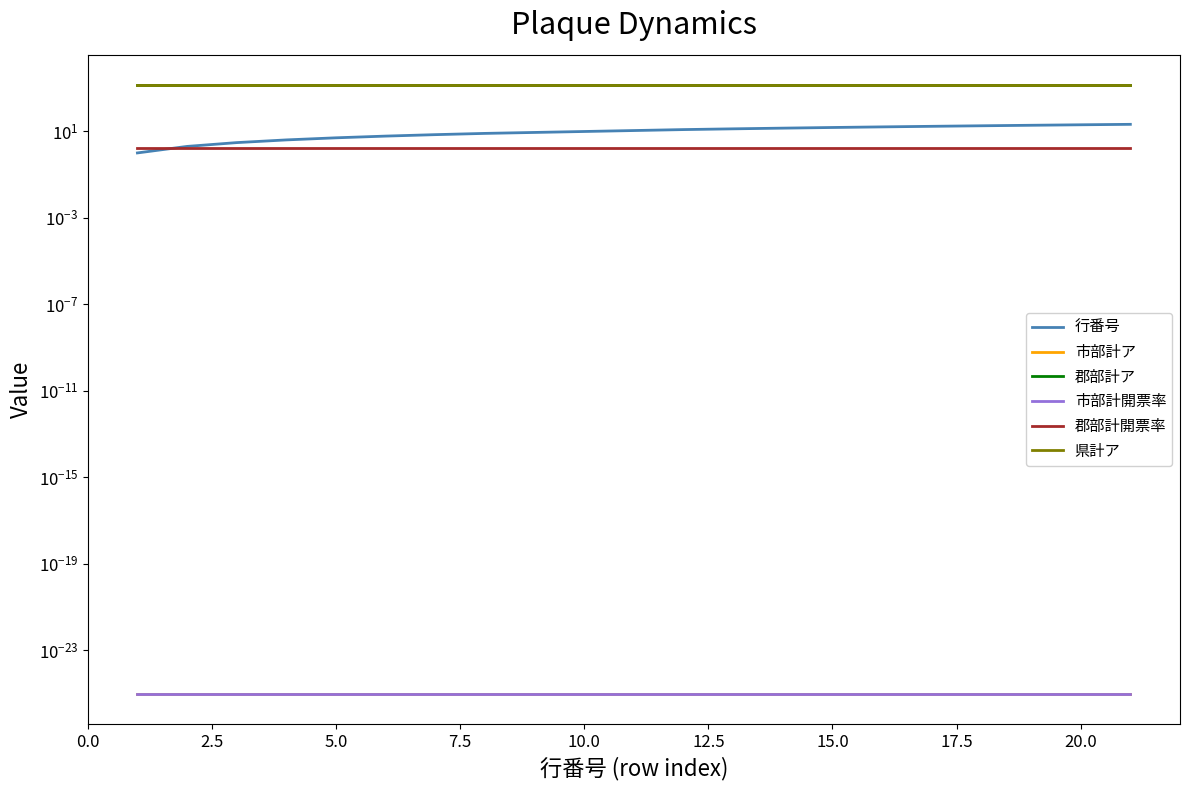

How many lines are shown in the chart?

6